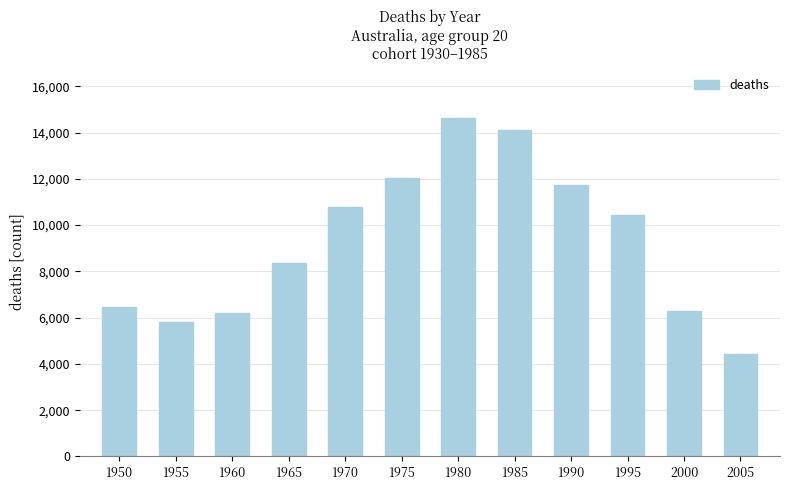

What is the difference between the second highest and second lowest values?

8301